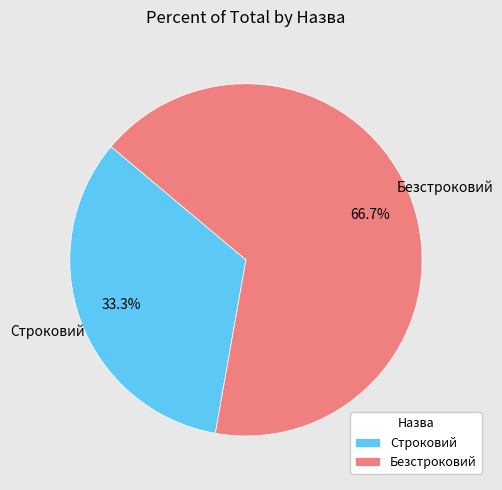

Approximately how many times larger is the value at Безстроковий compared to Строковий?

2.0